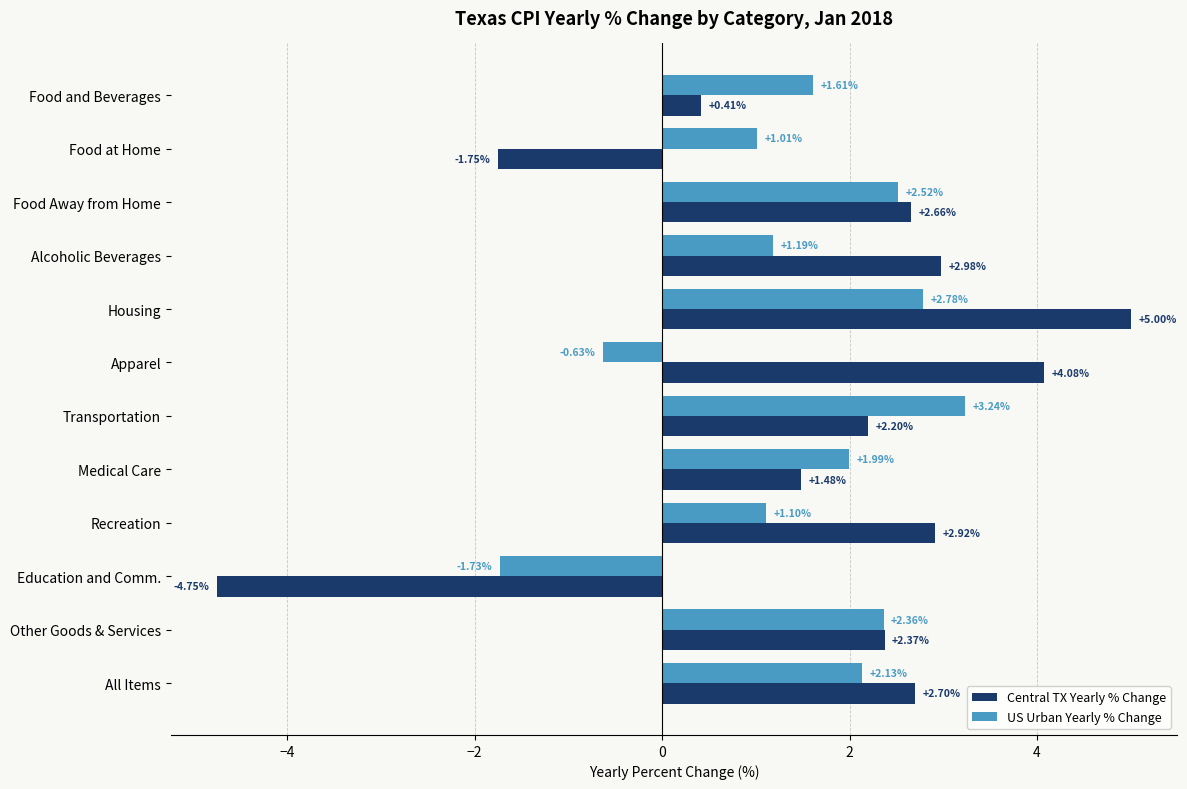

Which series changed the most between Housing and Recreation?

Central TX Yearly % Change